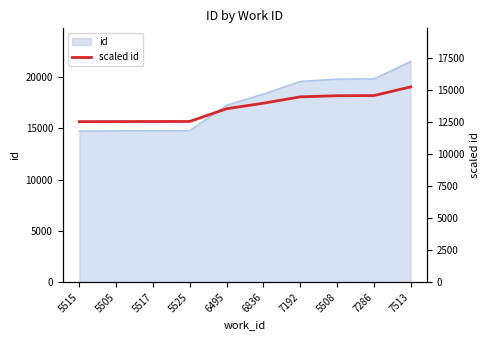

What is the minimum value shown in the chart?

12541.8